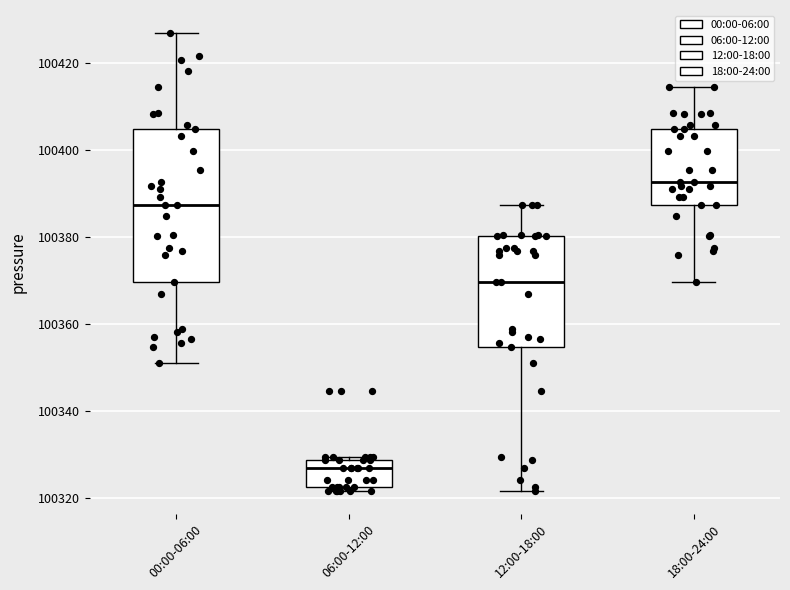

Reading left to right, transcribe this box plot: for each box, give where its median line is, the range the box spans, and where its two whiskers end, as read against the y-axis. The values are not printed on the chart, so give them approximately, as read against the axis.

00:00-06:00: median 100388, box 100370 to 100404, whiskers 100350 to 100426
06:00-12:00: median 100326, box 100322 to 100328, whiskers 100322 (just below the box's lower edge) to 100330
12:00-18:00: median 100370, box 100354 to 100380, whiskers 100322 to 100388
18:00-24:00: median 100392, box 100388 to 100404, whiskers 100370 to 100414